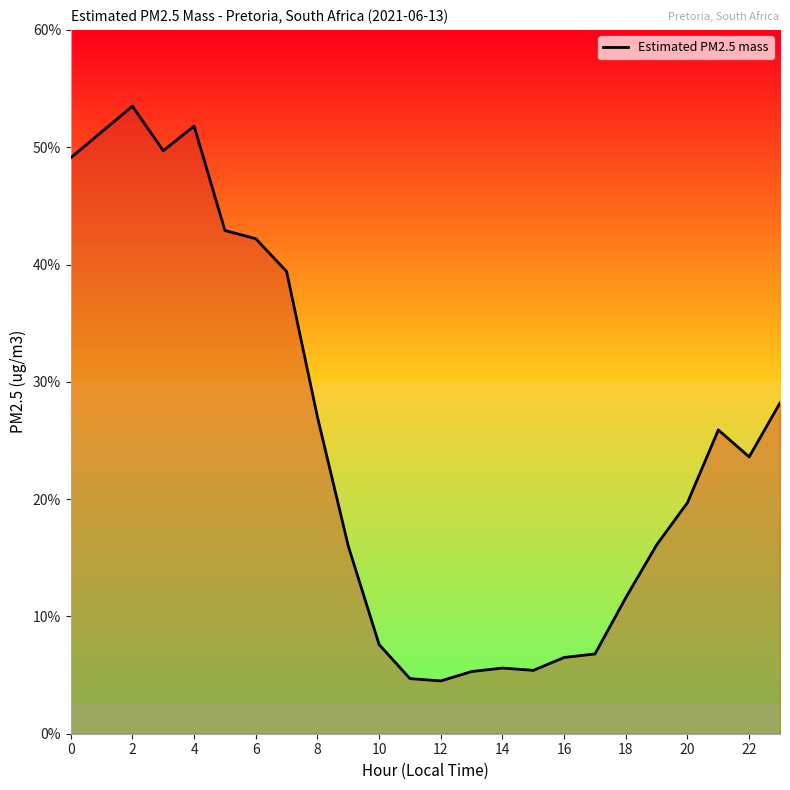

What is the difference between the maximum and minimum values?

49.0